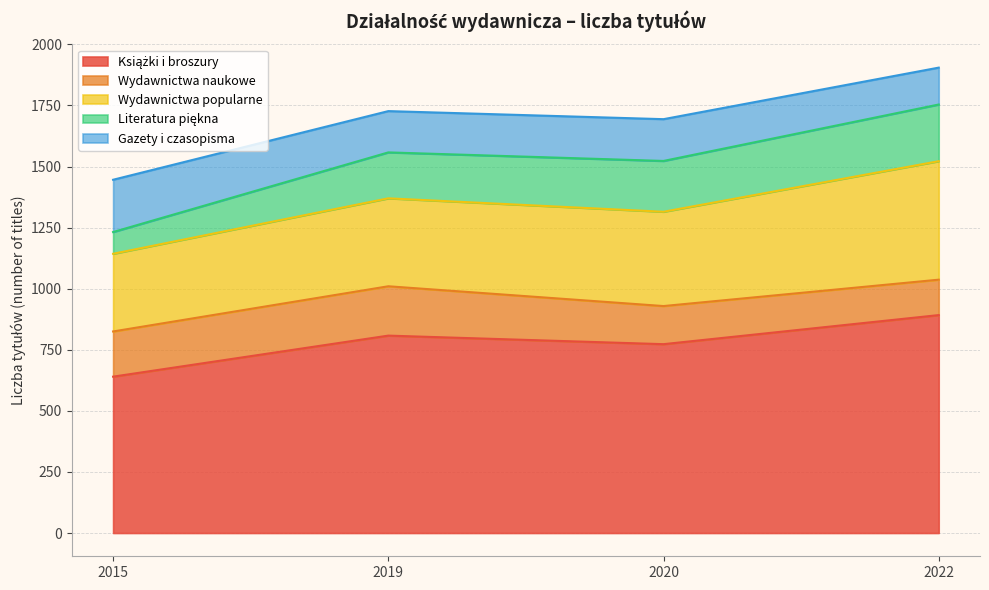

Rank the series by their maximum value, from lowest to highest.

Wydawnictwa naukowe, Gazety i czasopisma, Literatura piękna, Wydawnictwa popularne, Książki i broszury